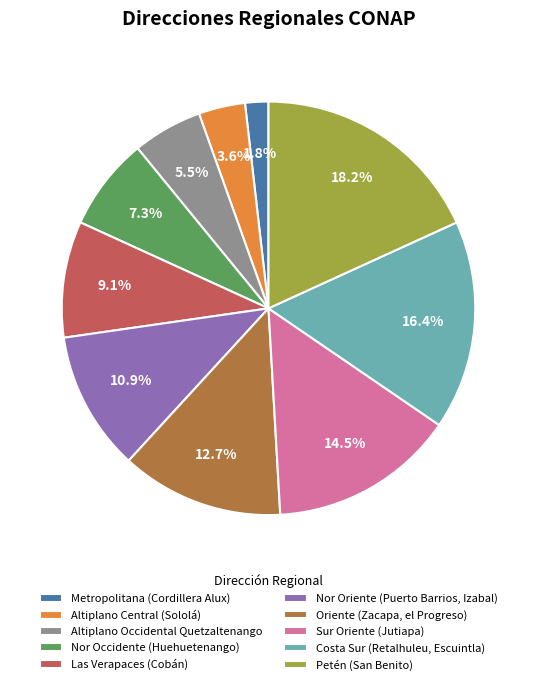

Is it true that Nor Oriente (Puerto Barrios, Izabal) is 22% of the pie?

False